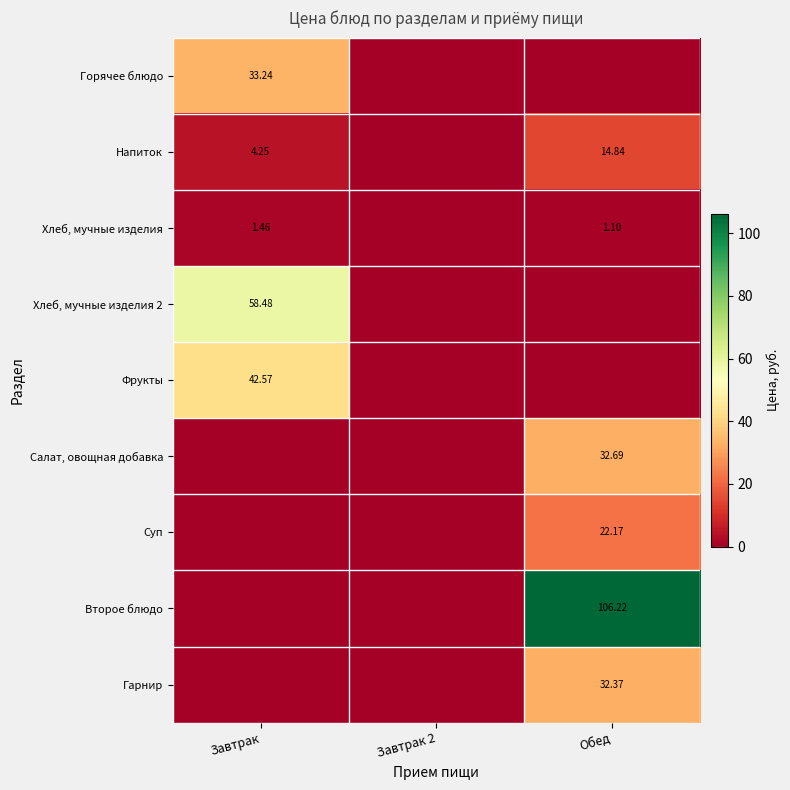

What is the maximum value for Напиток?

14.8